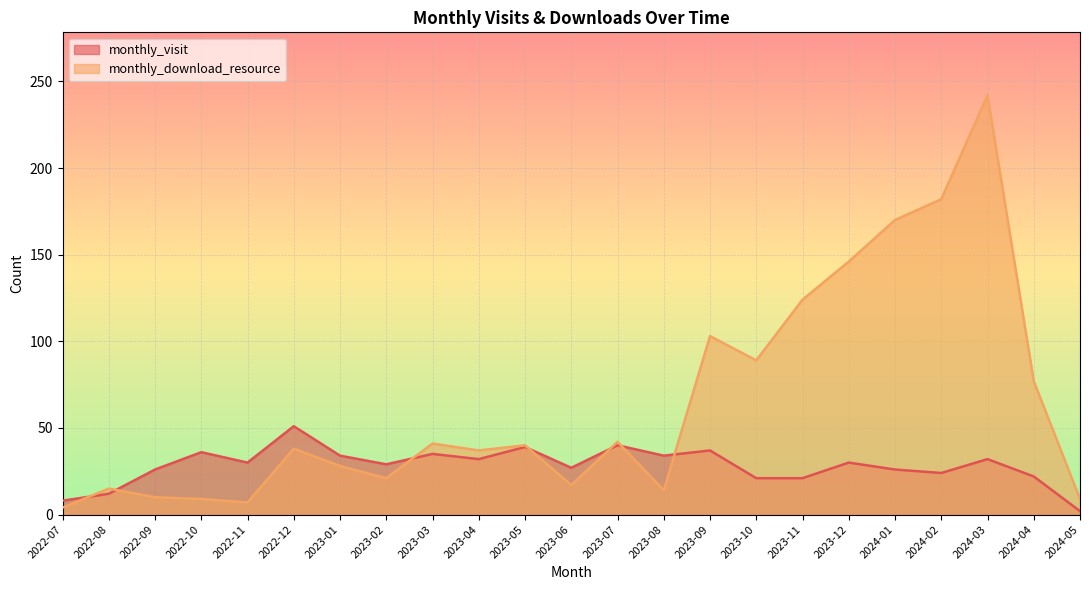

Which category has the lowest value in the monthly_visit series?

2024-05